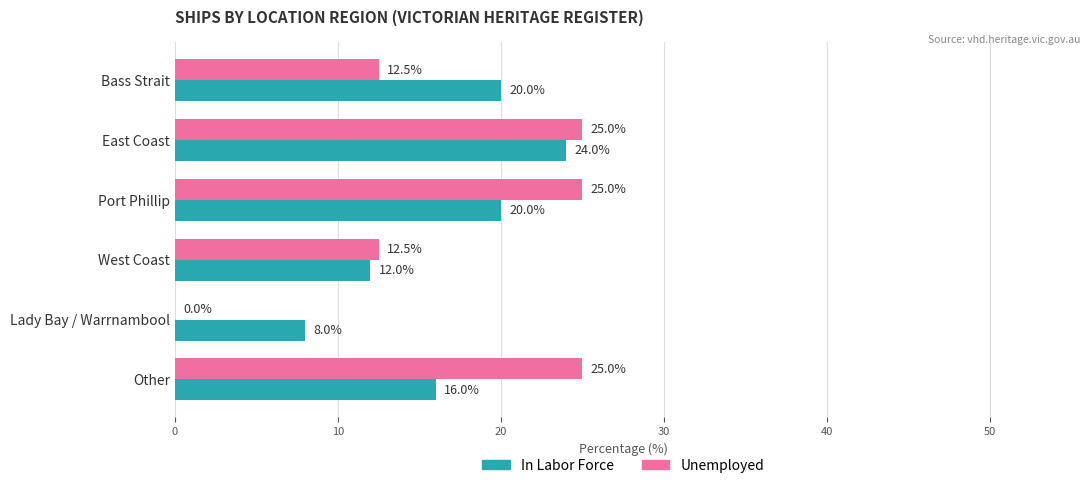

At which category is the sum across all series the highest?

East Coast